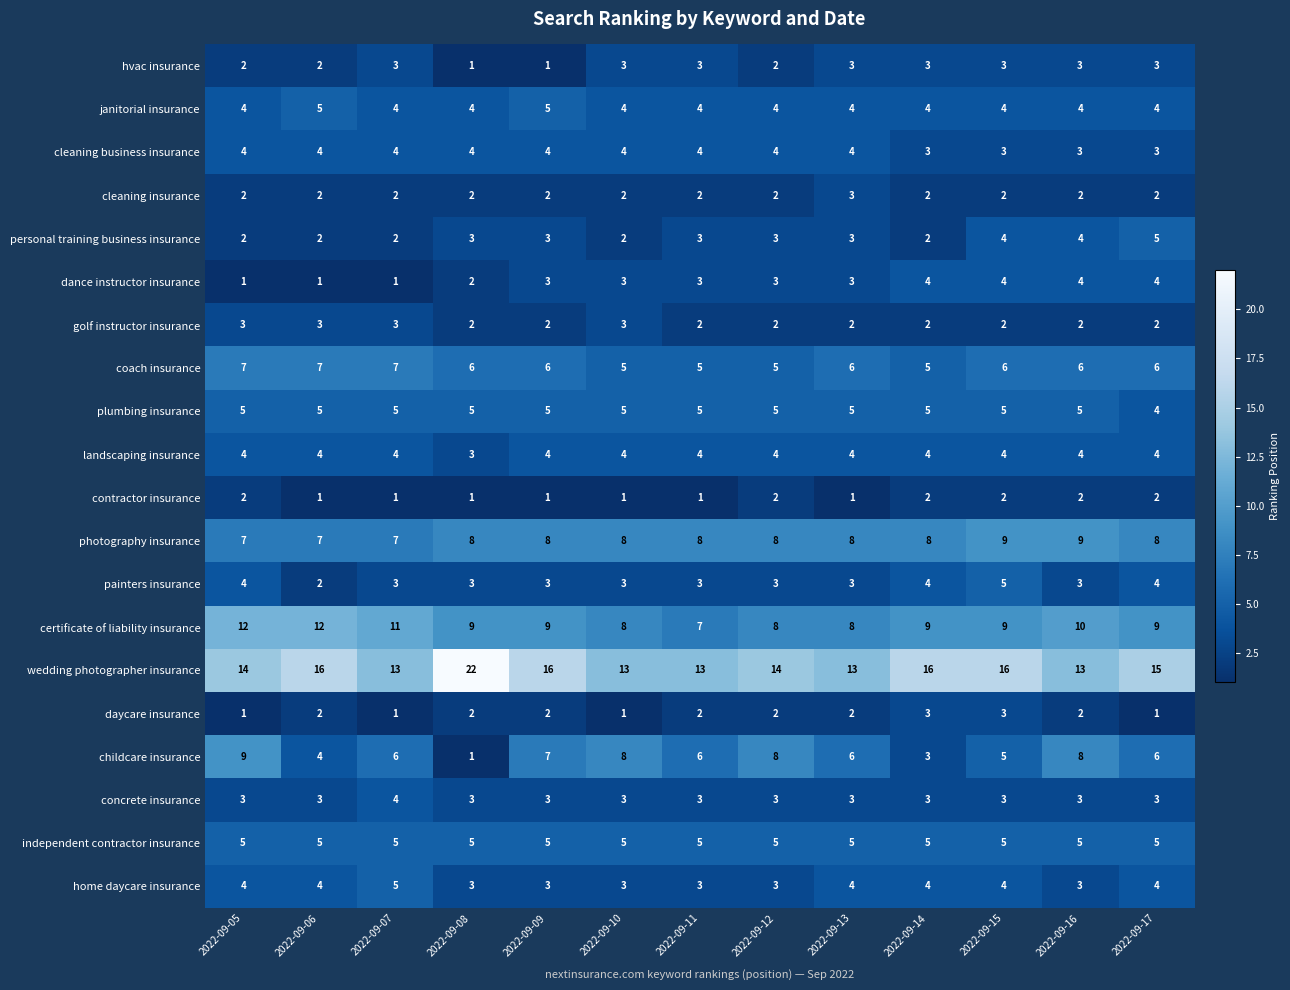

Read the home daycare insurance value at 2022-09-06.

4